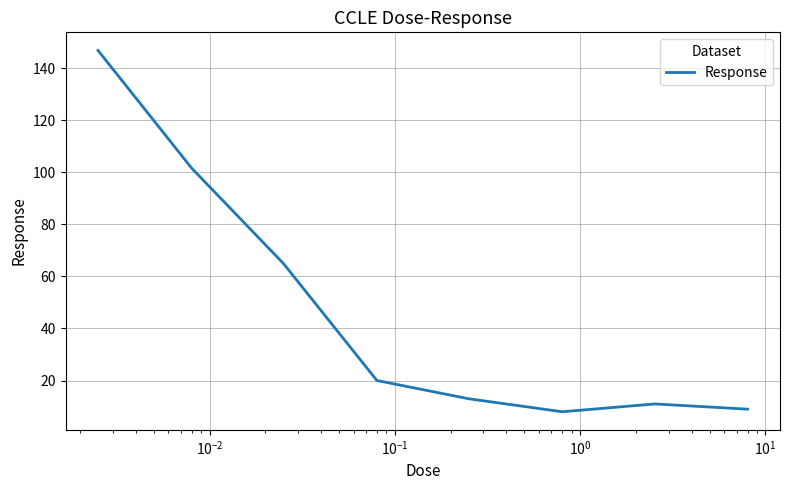

True or false: there are more than 1 points higher than both neighbors.

False